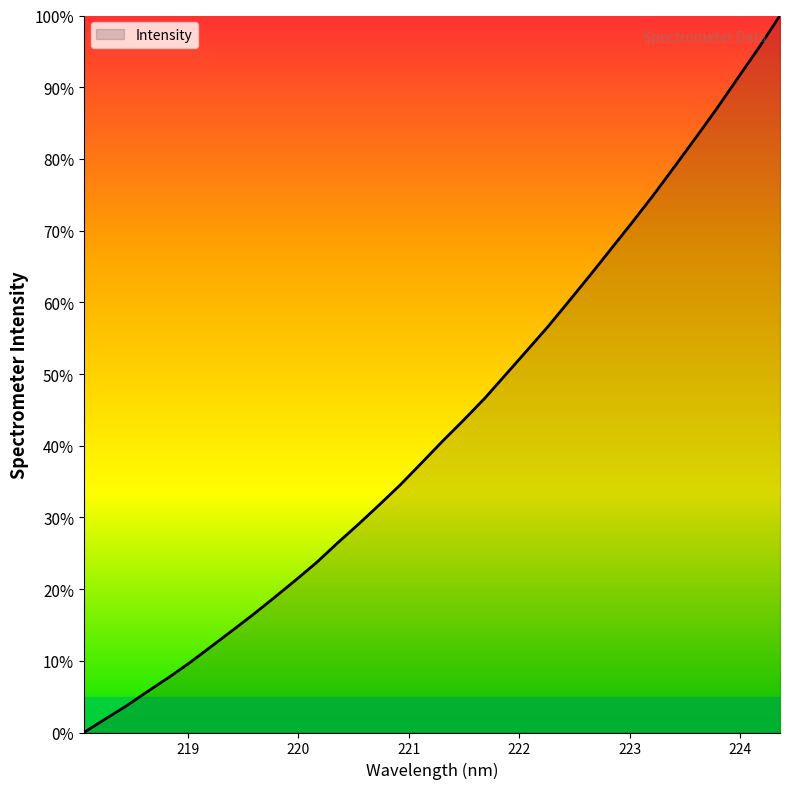

What is the greatest value displayed?

100.0